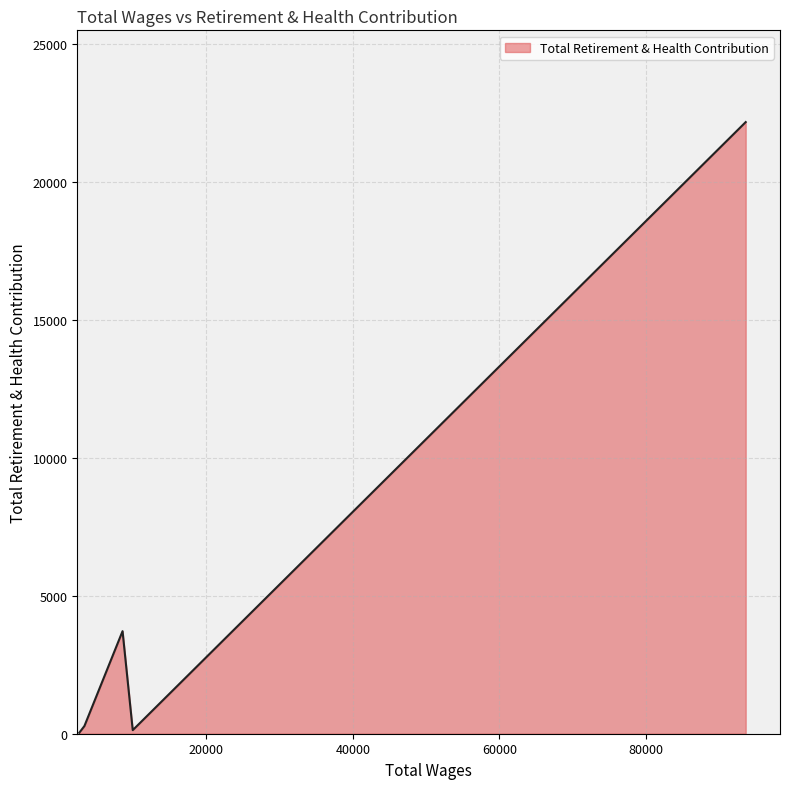

What is the average value?

5267